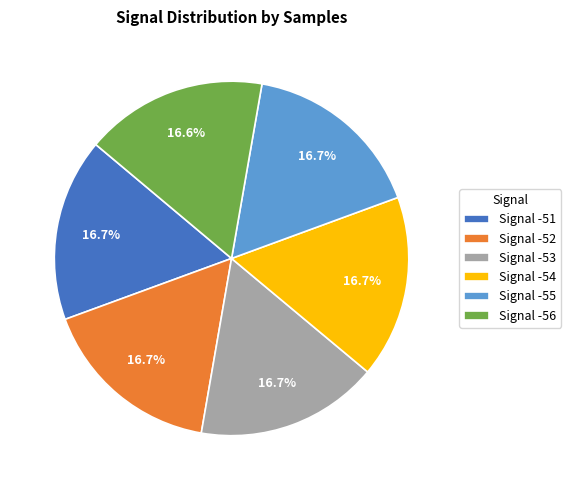

Combined, do Signal -52 and Signal -55 account for over 50%?

No